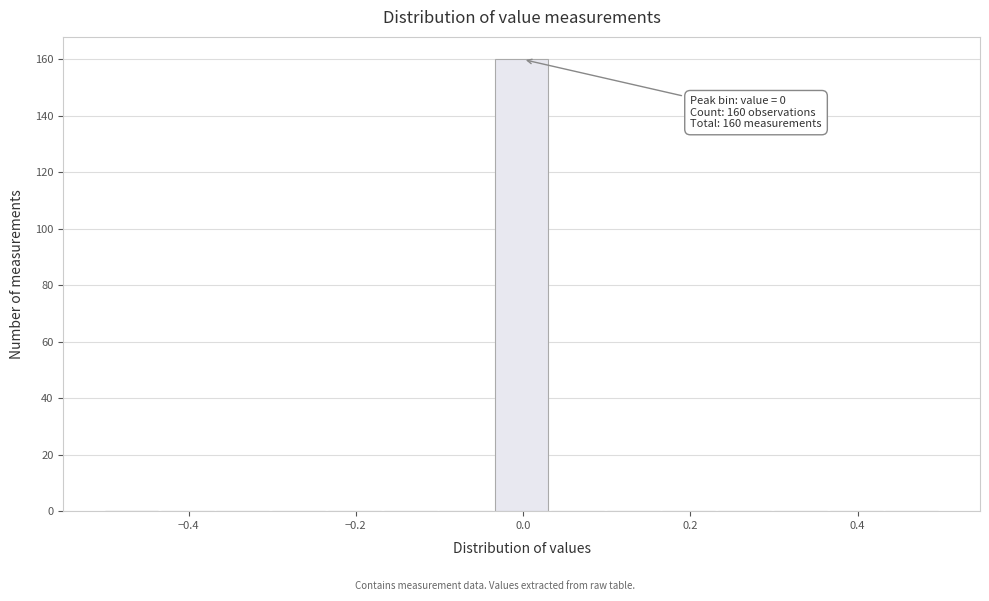

Read against the x-axis, roughly where is the centre of the tallest bar?

0.00